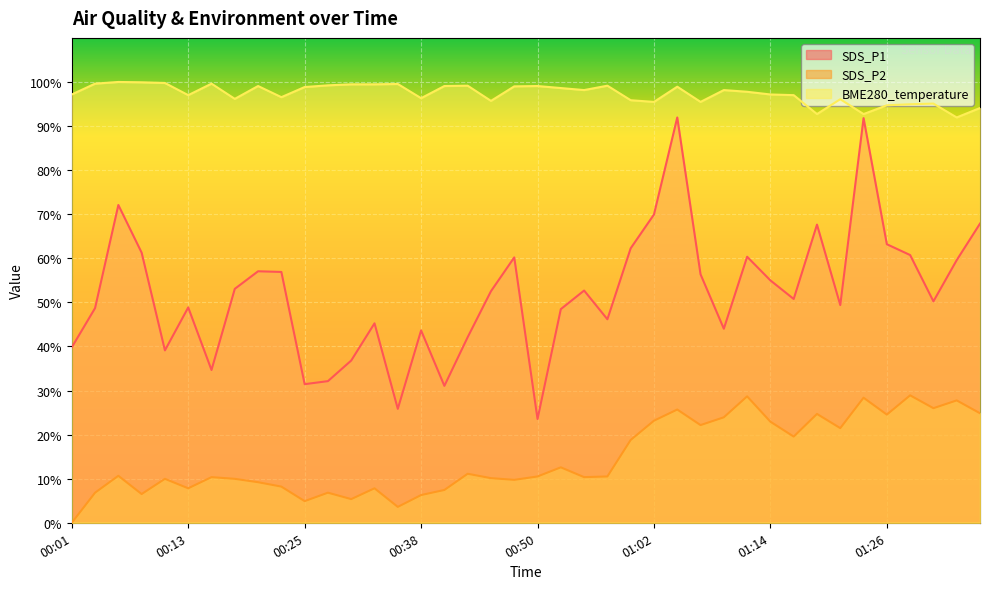

What are all the series names shown in the legend?

SDS_P1, SDS_P2, BME280_temperature